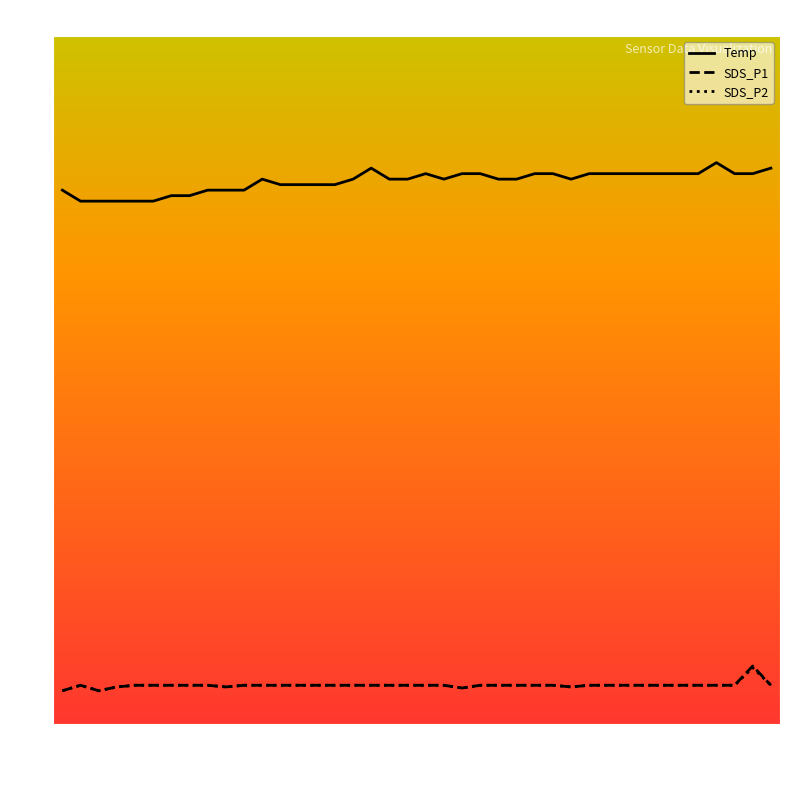

What are all the series names shown in the legend?

Temp, SDS_P1, SDS_P2